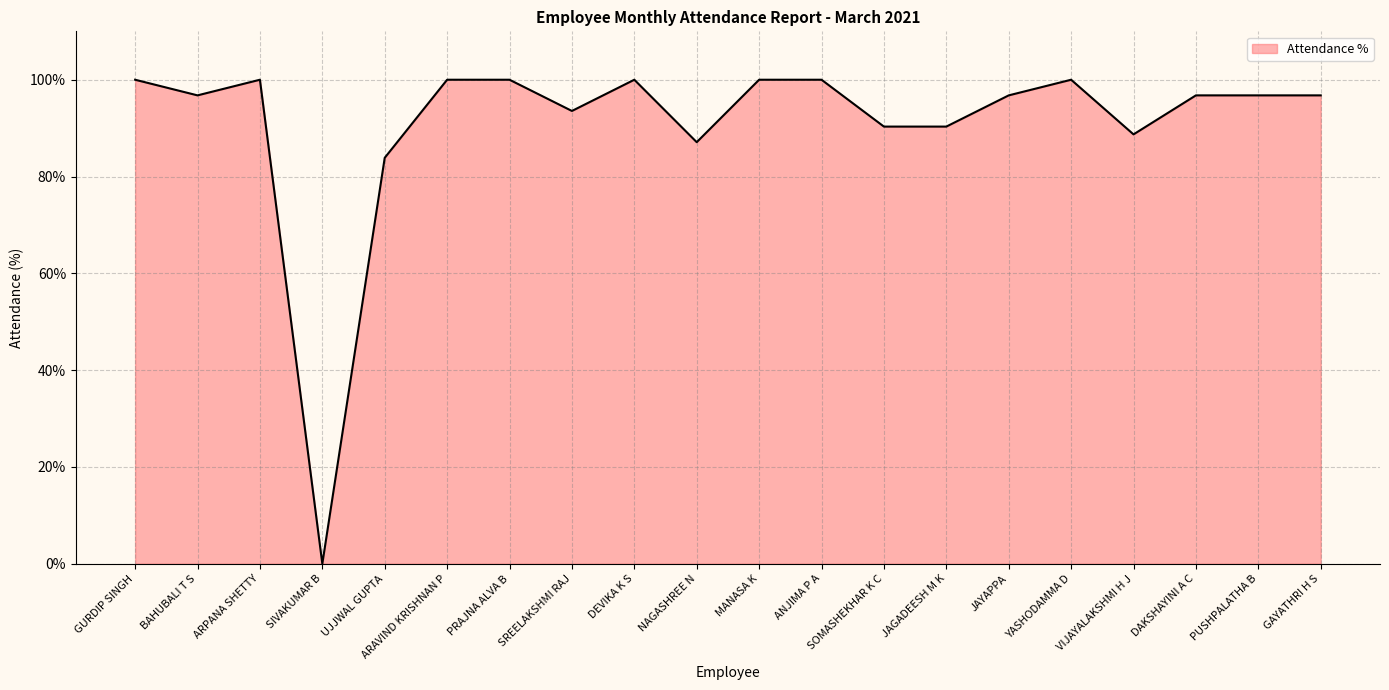

Approximately how many times larger is the value at GAYATHRI H S compared to ANJIMA P A?

1.0